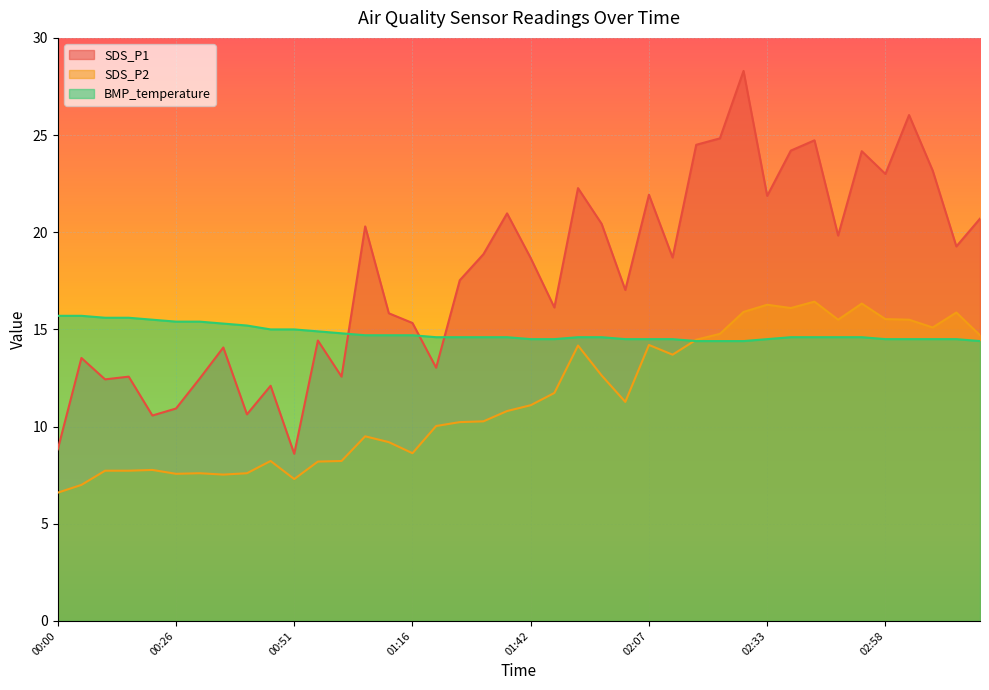

Between 02:02 and 02:43, which series saw the biggest shift?

SDS_P1